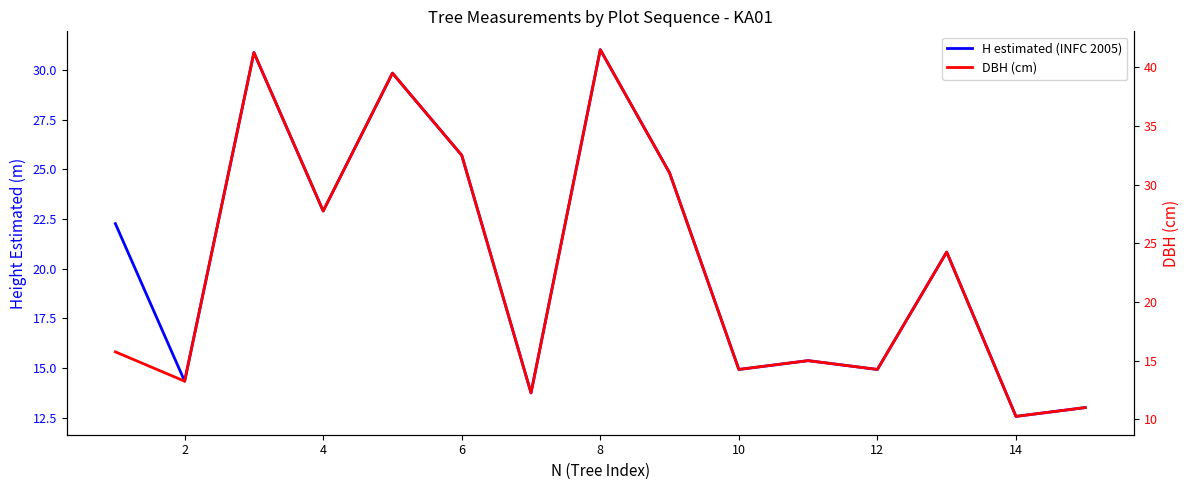

Which series has the widest spread of values?

DBH (cm)